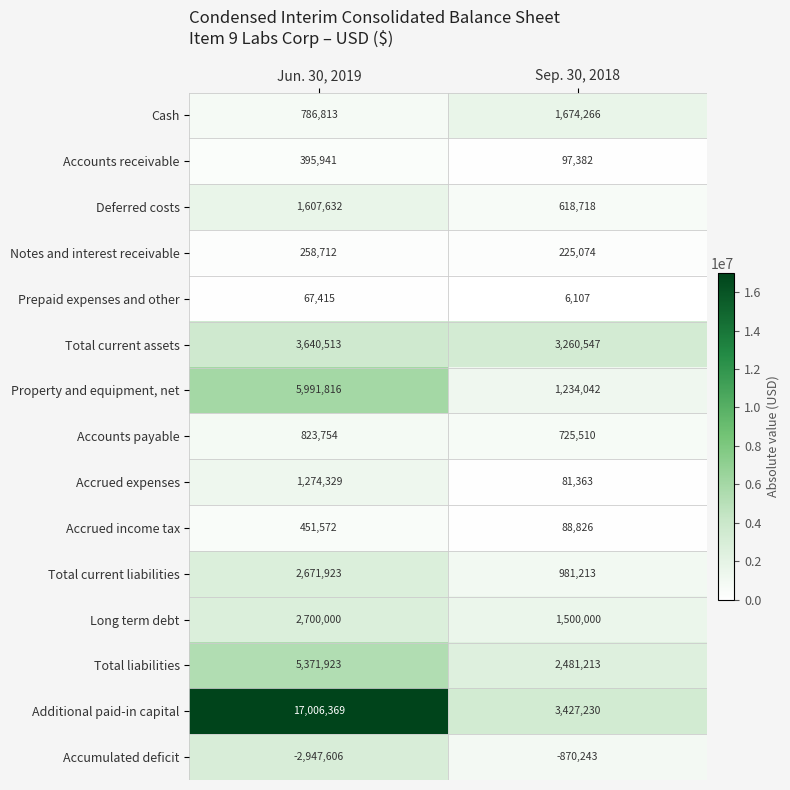

At which category is the sum across all series the highest?

Jun. 30, 2019